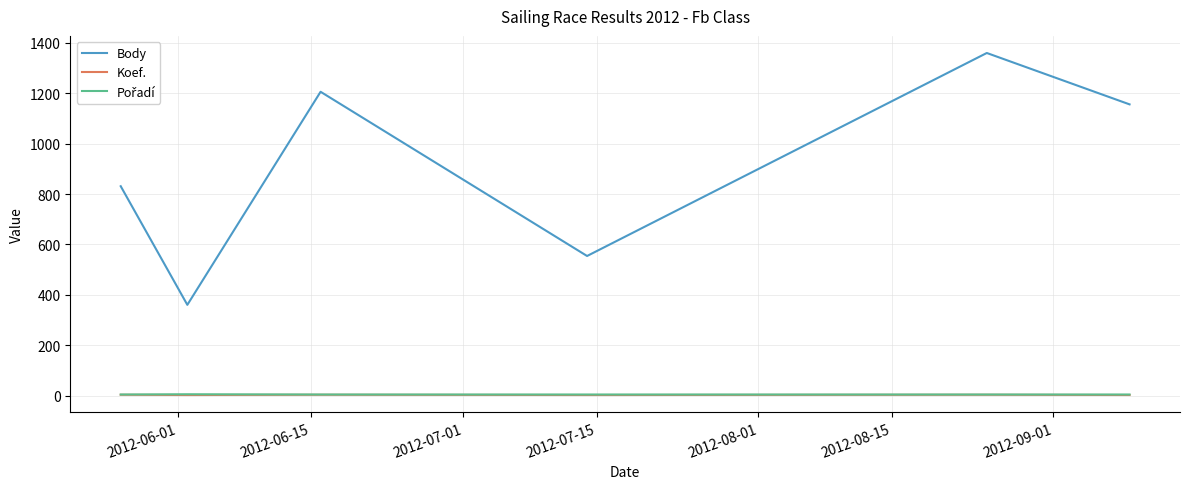

At how many categories does at least one series exceed 1220?

1